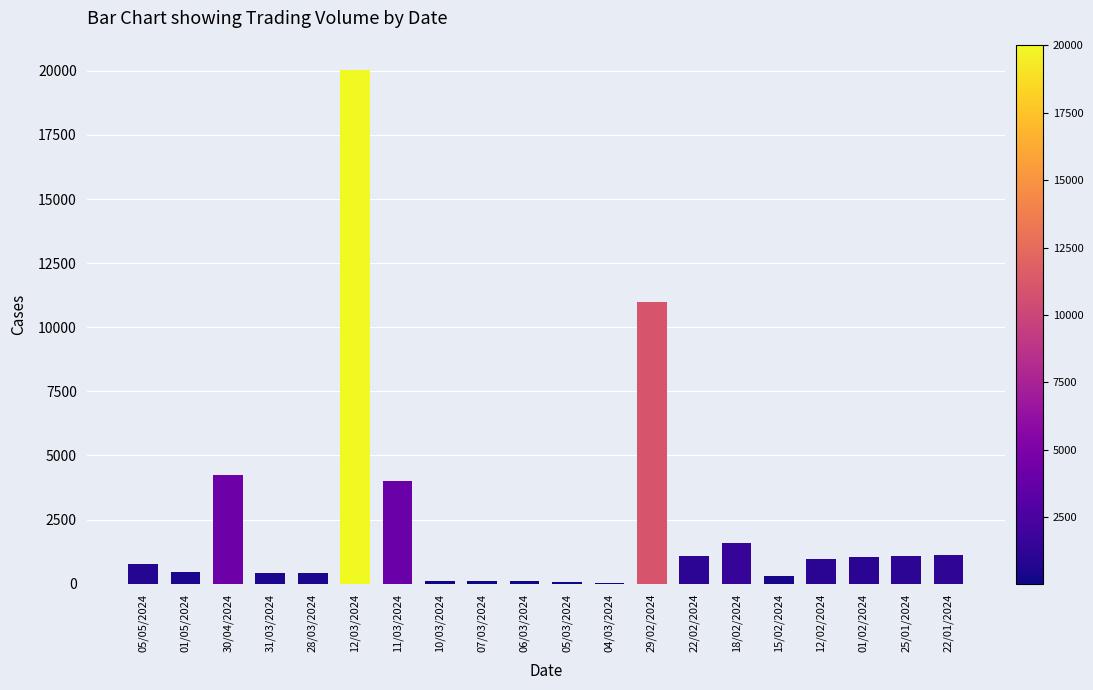

What is the sum of all values?

48950